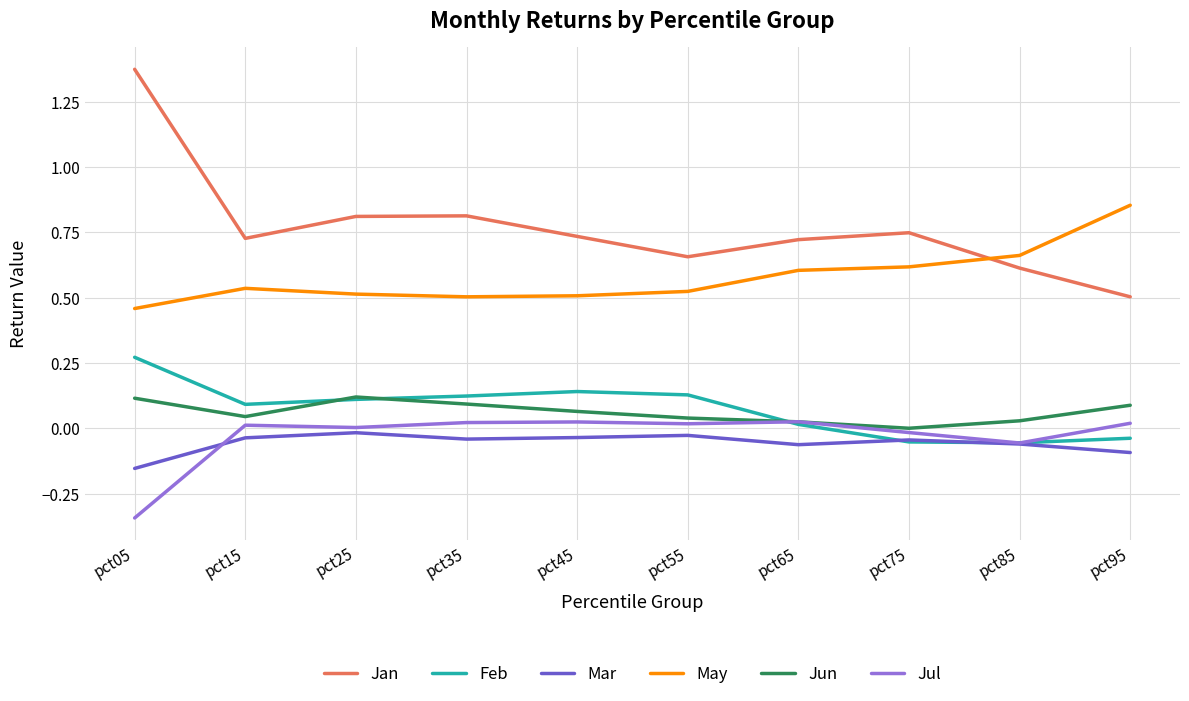

How many Jan values are between 0 and 1?

9